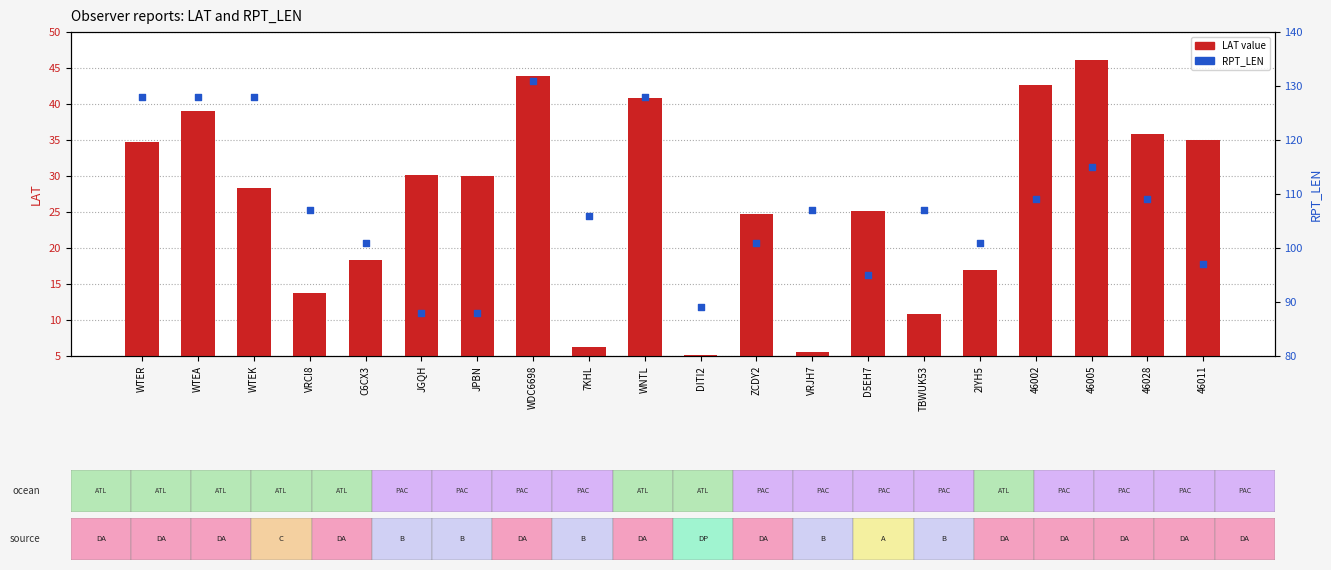

Which series has the largest total across all categories?

RPT_LEN